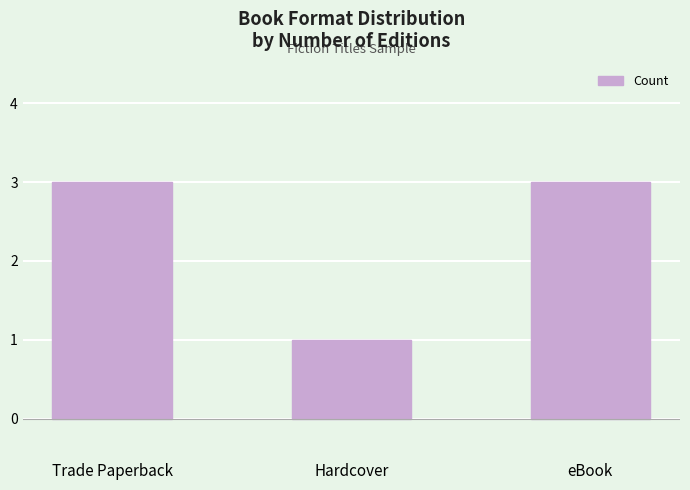

How many bars are there in total?

3